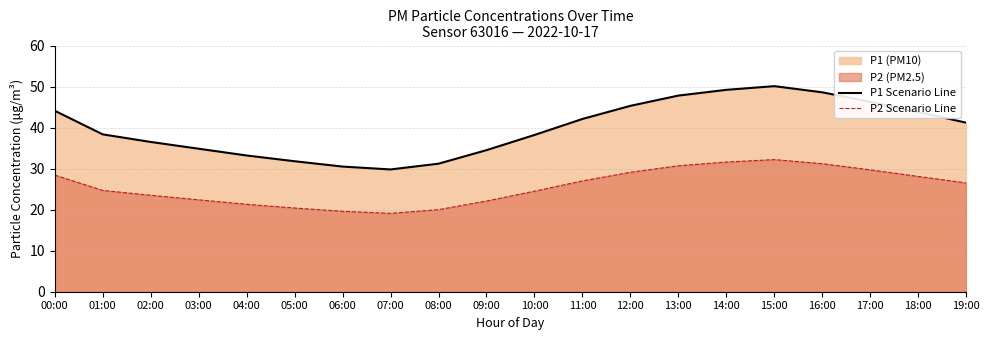

Which series has the largest total across all categories?

P1 Scenario Line